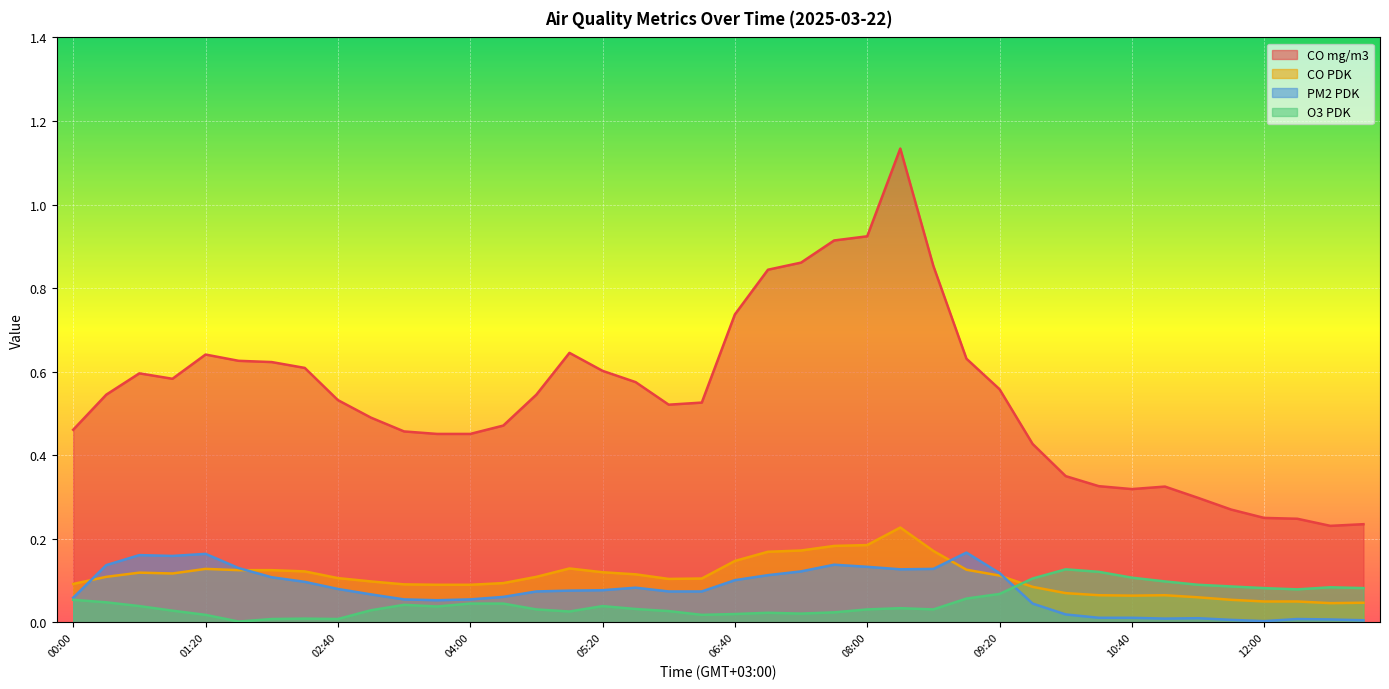

Which has a higher value, 00:20 or 07:20?

07:20